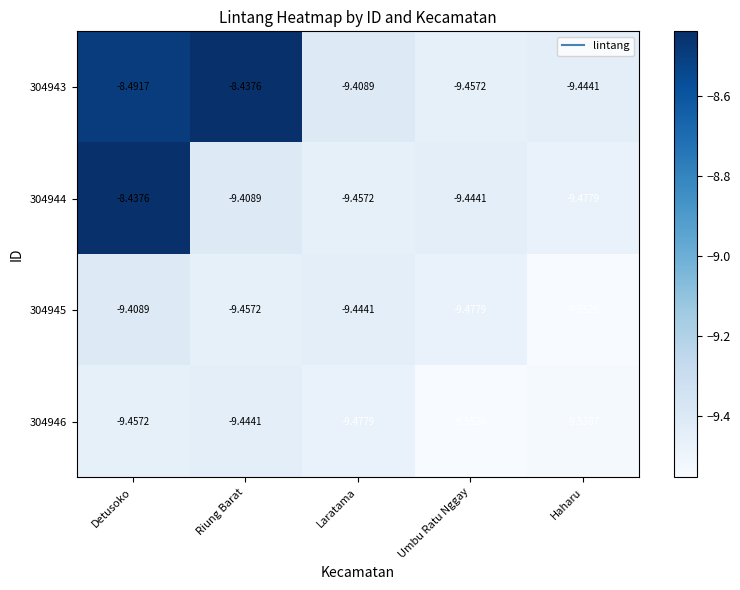

List the labels in order of 304945 value, largest first.

Detusoko, Laratama, Riung Barat, Umbu Ratu Nggay, Haharu